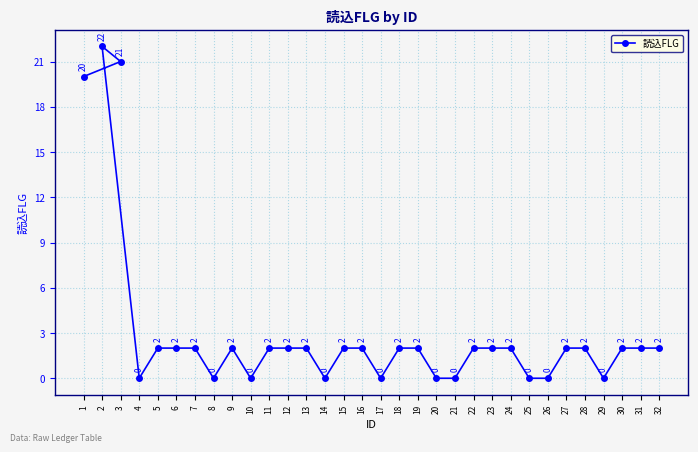

How many distinct data groups are displayed?

1